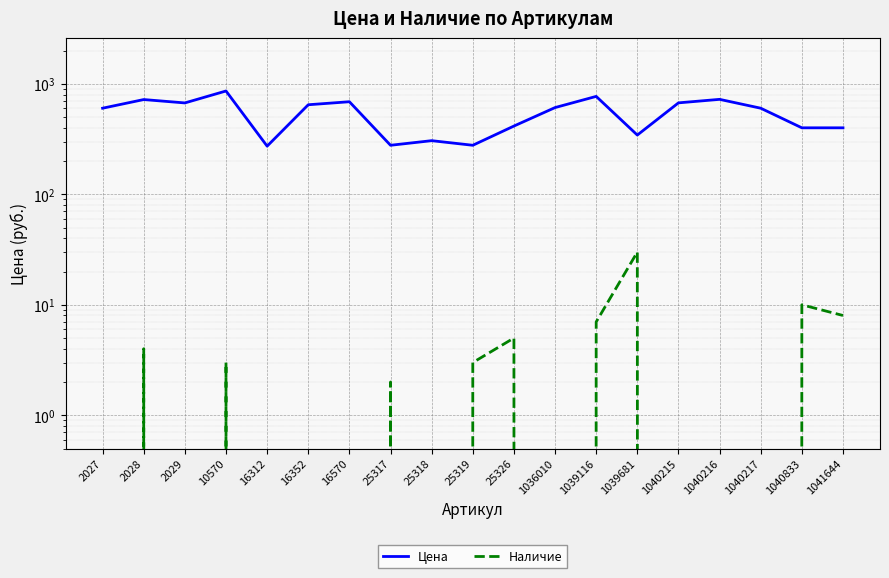

Is the value of Наличие at 25319 greater than the value of Цена at 1039116?

No